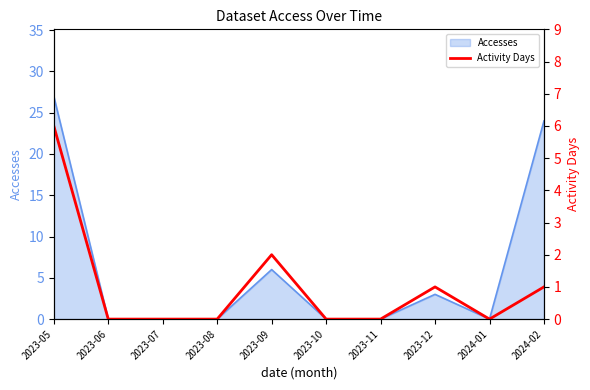

Which has a higher value, 2023-08 or 2023-07?

2023-08